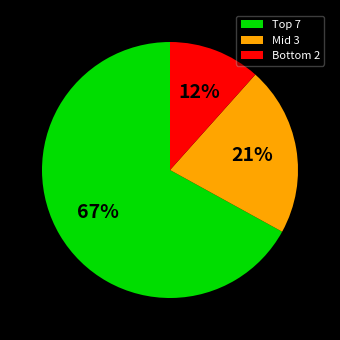

To the nearest percent, what portion does Mid 3 represent?

21%